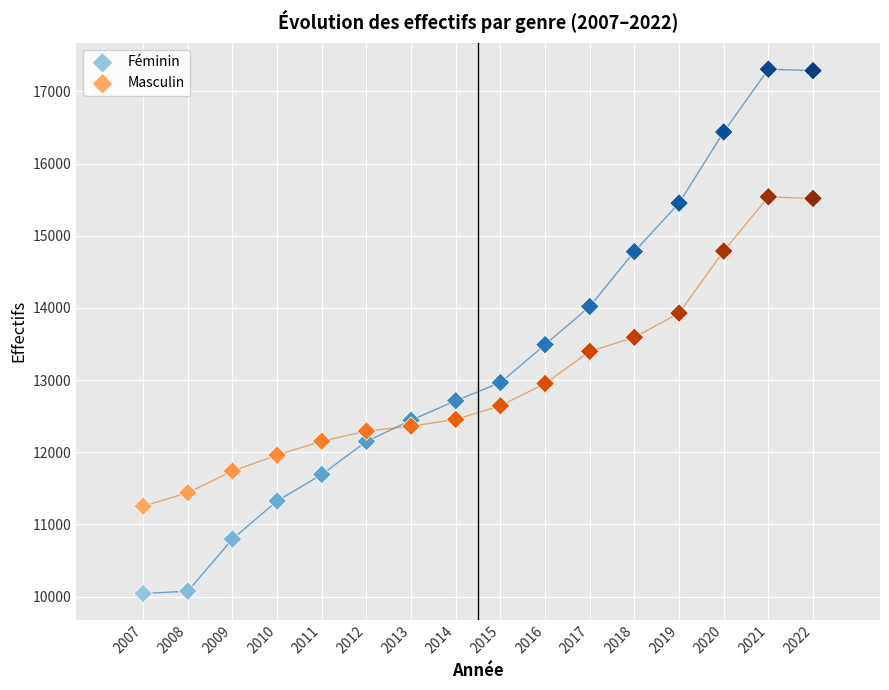

Which series reaches the maximum Y coordinate?

Féminin